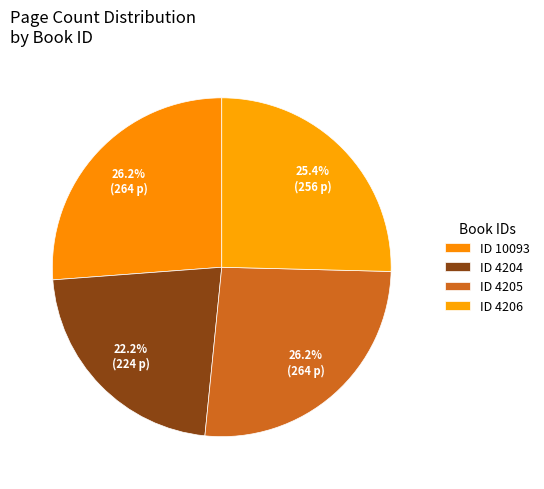

How many segments does this pie chart have?

4